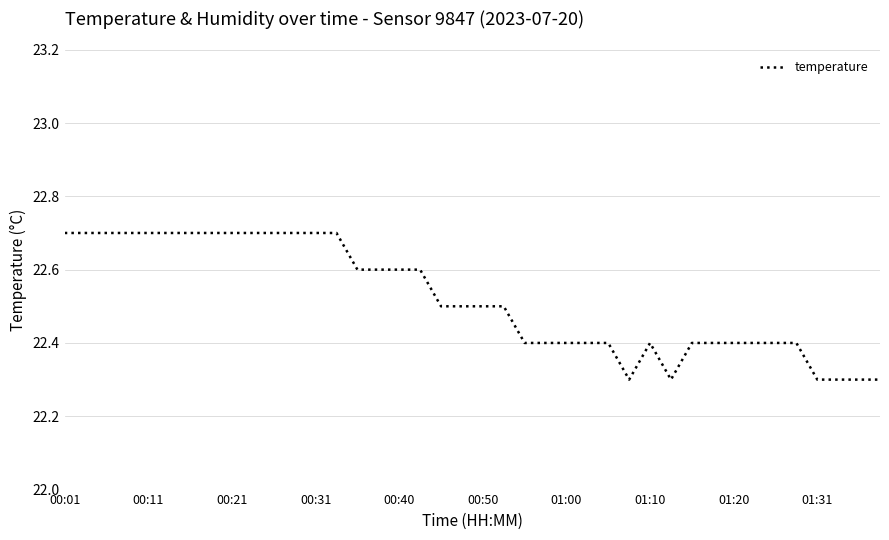

What is the minimum value shown in the chart?

22.3